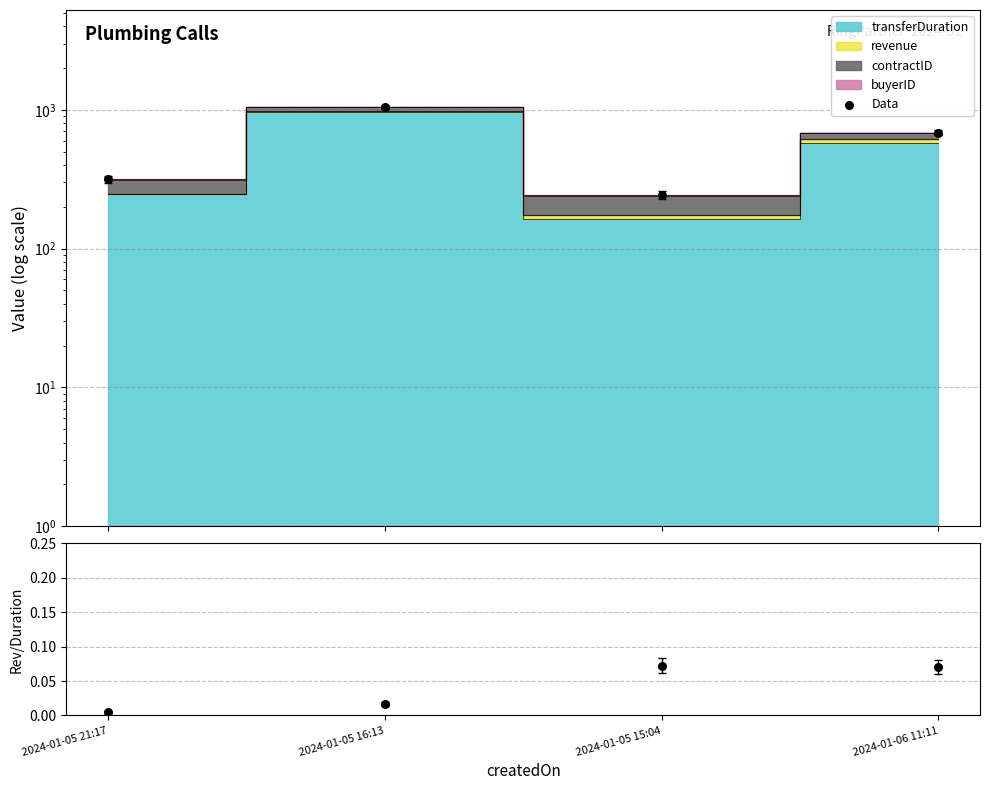

What is the change in value from 2024-01-05 16:13 to 2024-01-05 15:04?

-803.4